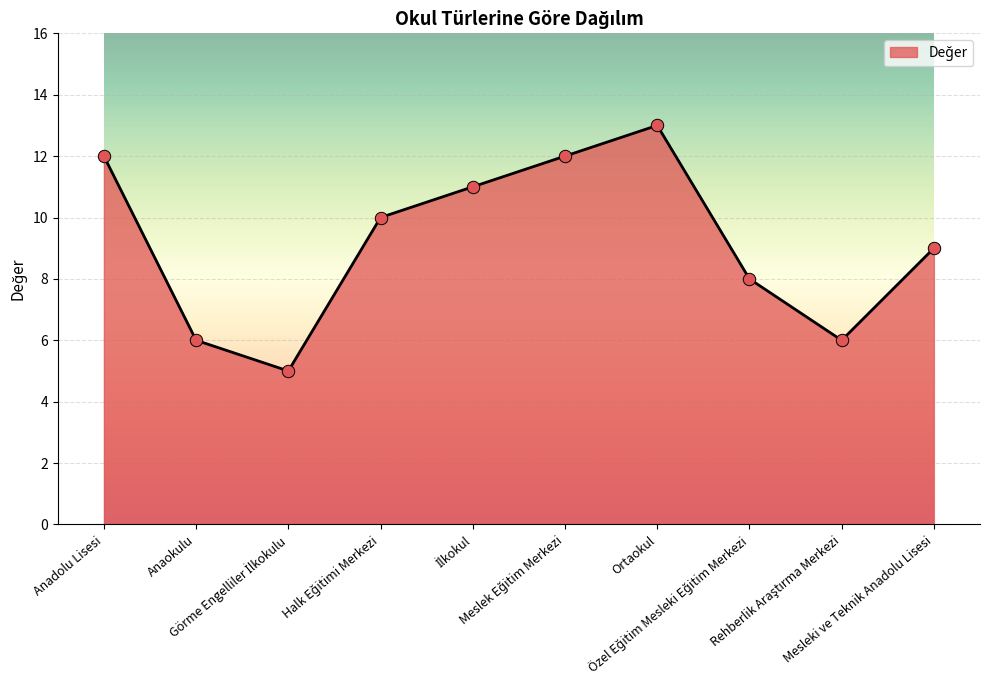

What is the ratio of the value at Anadolu Lisesi to the value at Anaokulu?

2.0